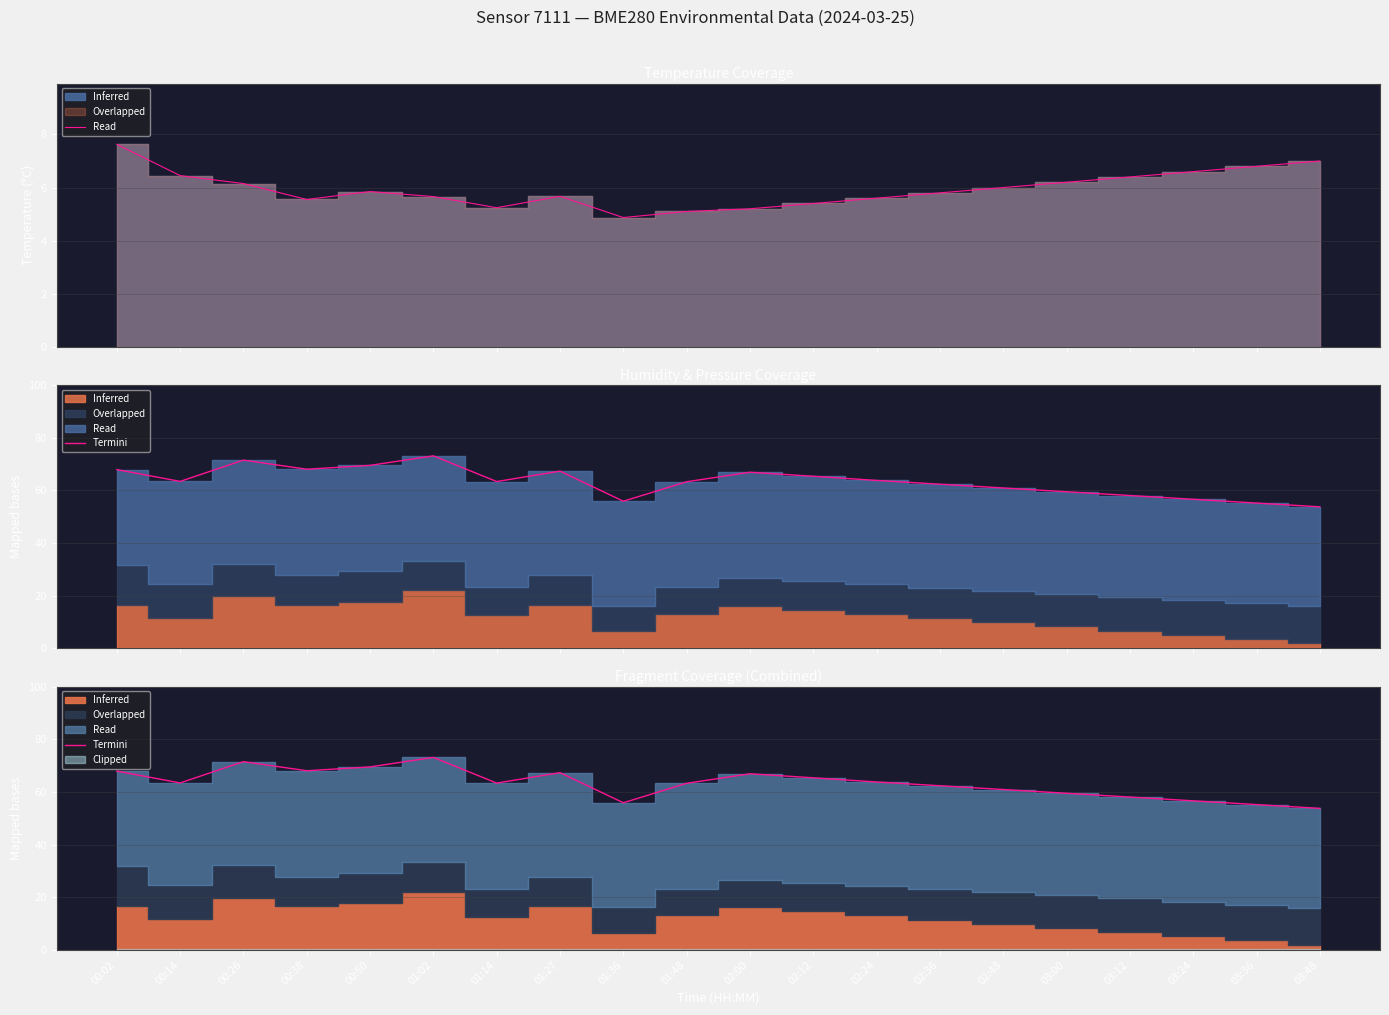

What is the sum of all values?

1265.6